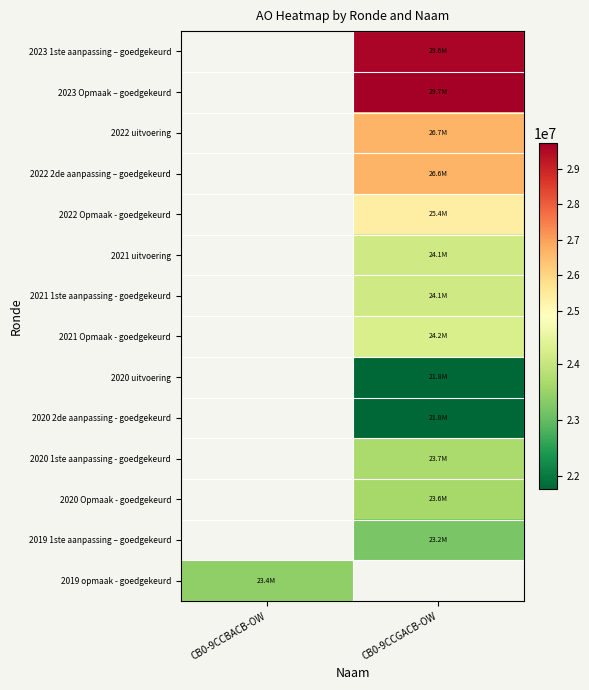

The value of 2022 2de aanpassing – goedgekeurd at CB0-9CCGACB-OW is 15761801.7. True or false?

False